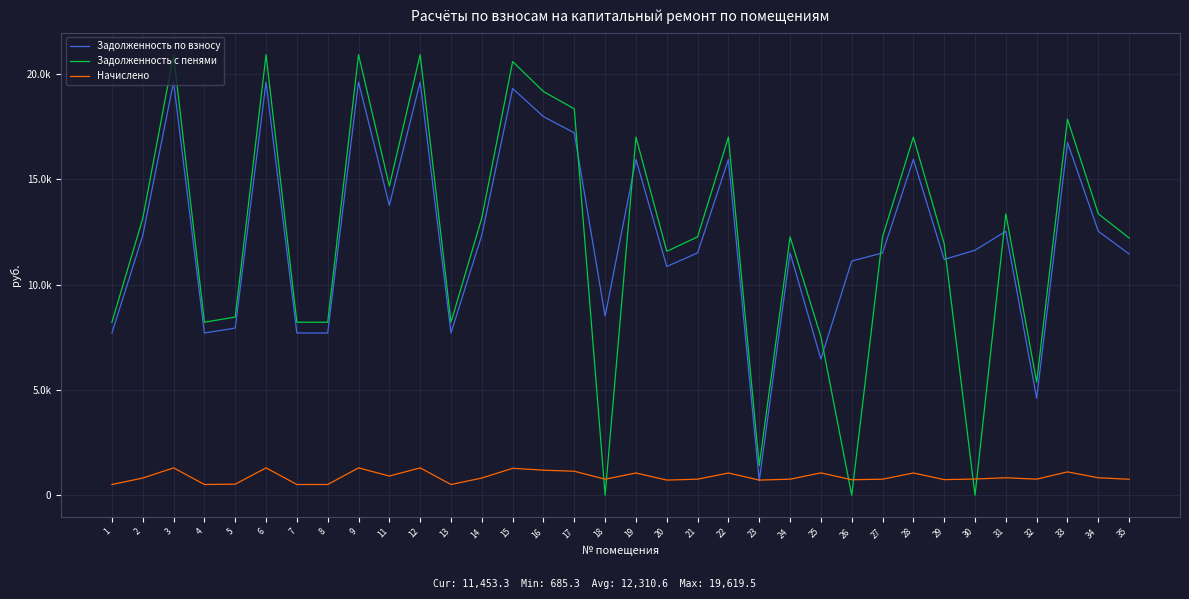

Does the chart display data point markers on the line(s)?

No